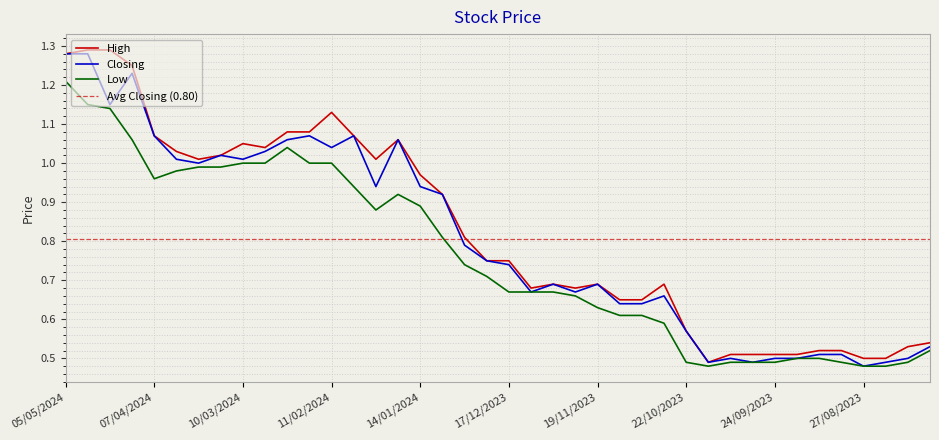

Count the number of data series in this chart.

3